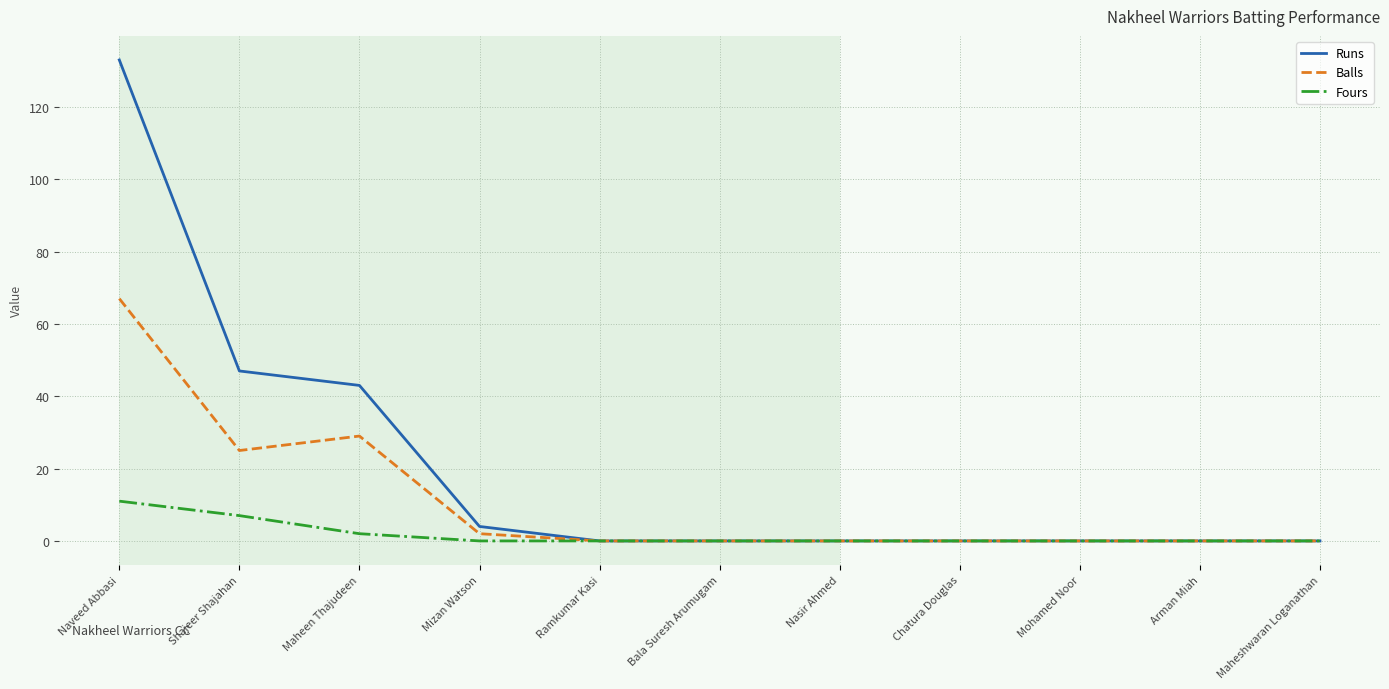

What position from the right is Naveed Abbasi?

11